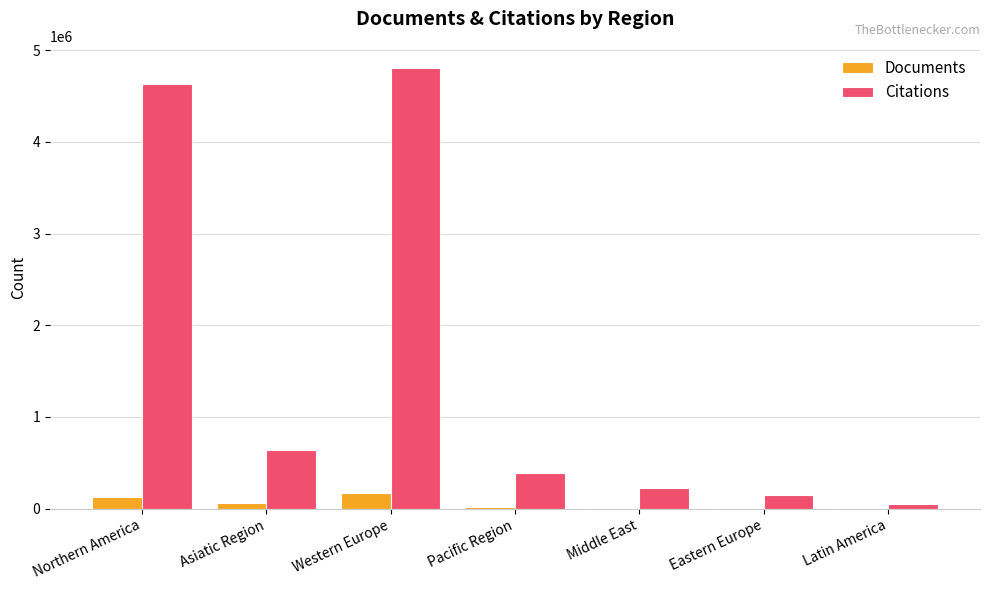

Is it true that Citations equals 4624600 at Northern America?

True